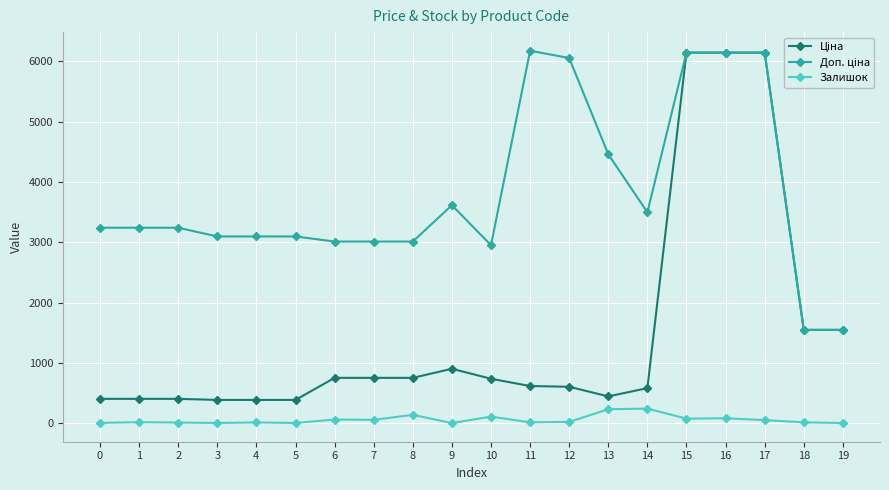

What is the difference between the highest and lowest values at 8?

2871.8